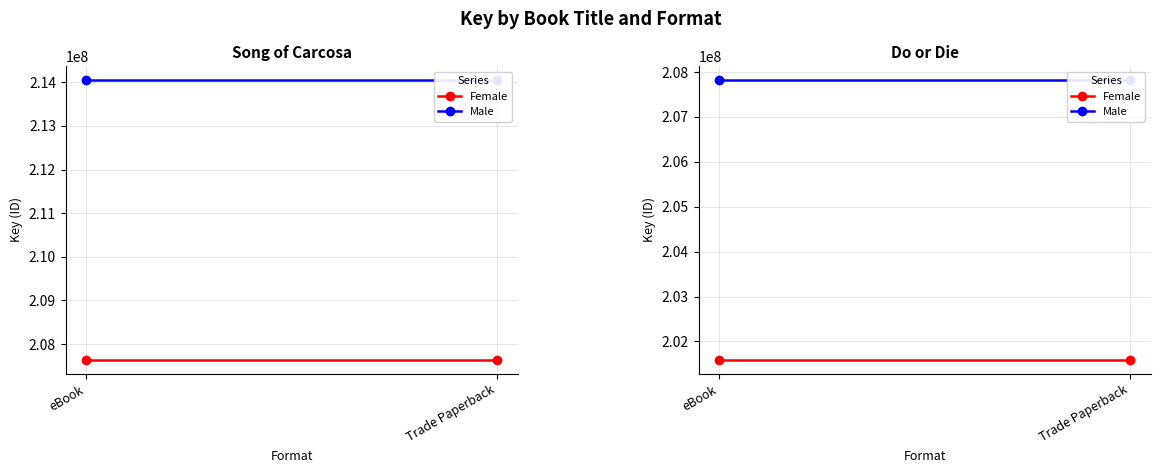

True or false: Male has a value of 207823290.0 at eBook.

True